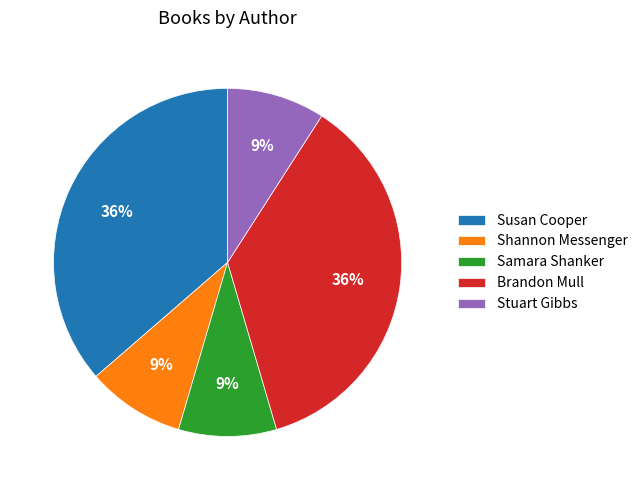

Does any single category account for the majority?

No